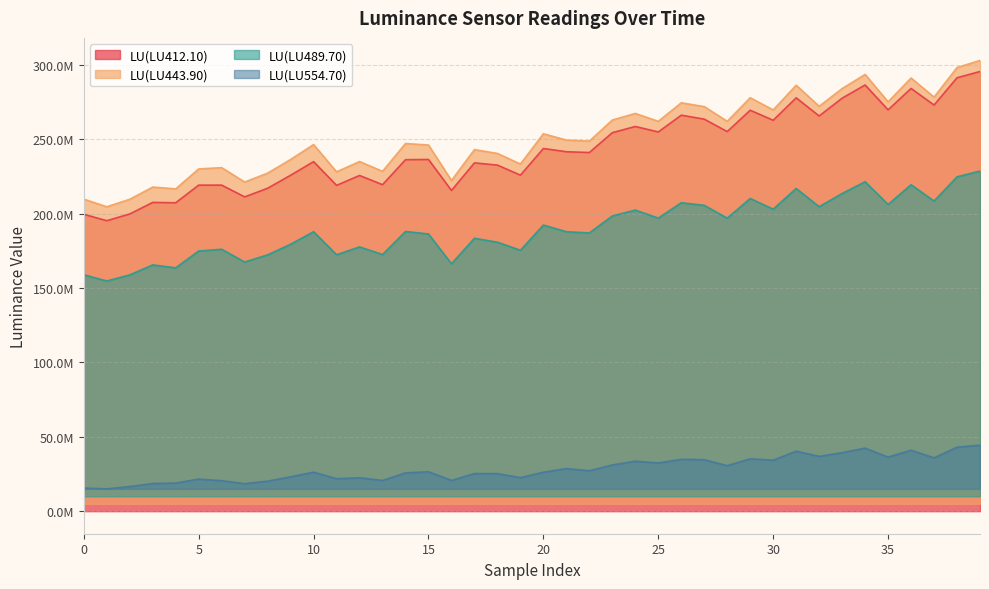

Does the chart have visible grid lines?

Yes